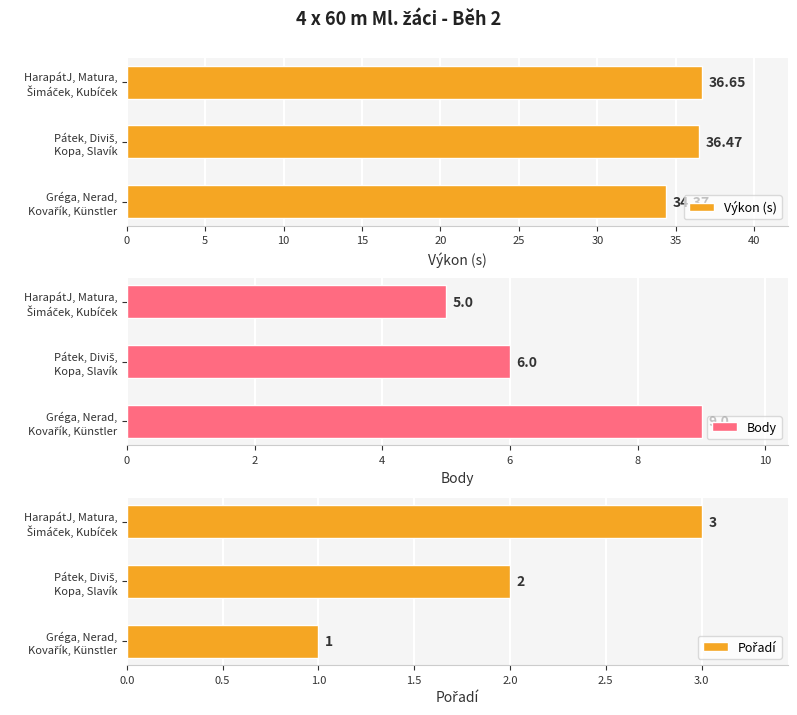

What are all the series names shown in the legend?

Výkon (s), Body, Pořadí